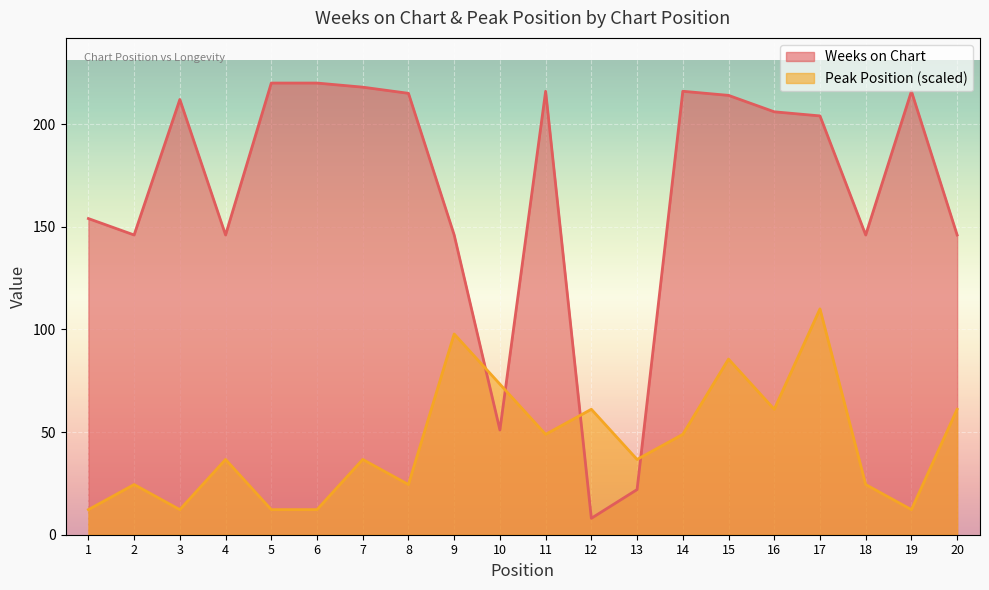

At which category does Peak Position reach its first local peak?

2